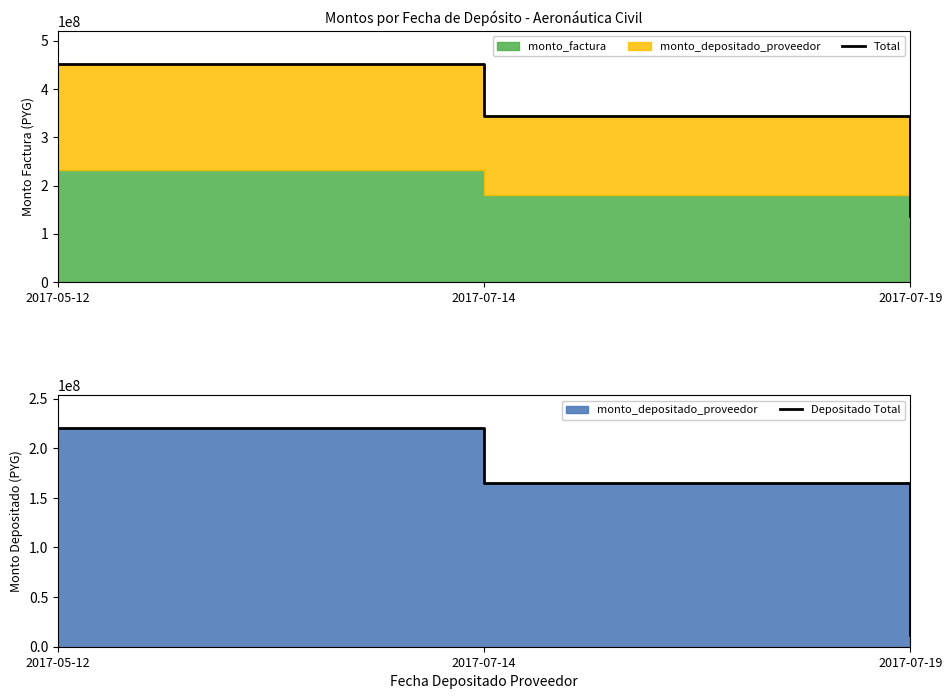

Which category has the lowest value across all series?

2017-07-19